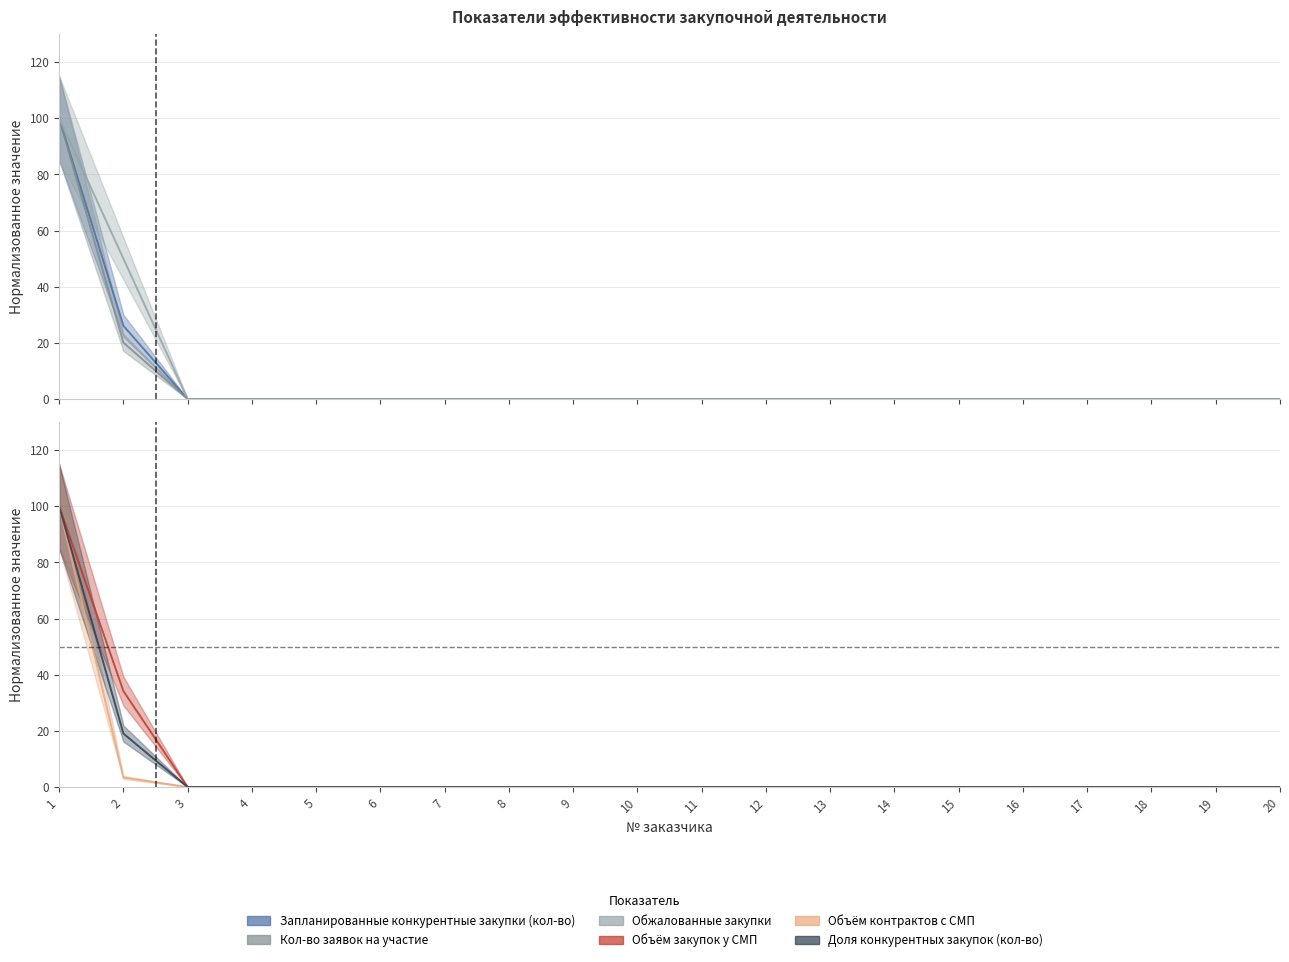

Which series changed the most between 5 and 14?

col_3